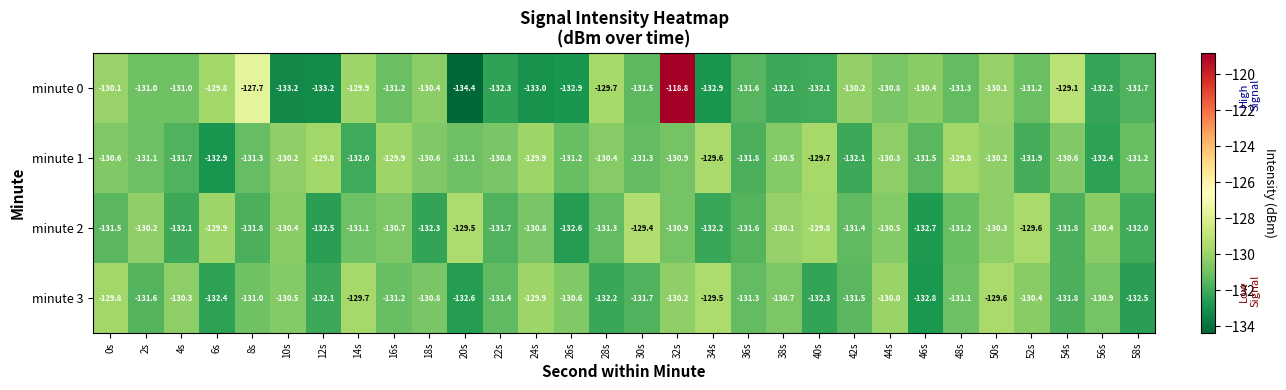

What is the spread (max minus min) of values at 56s?

2.0